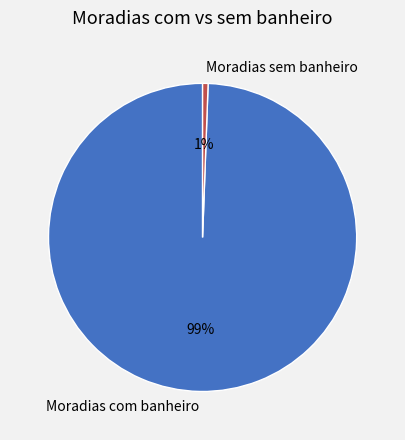

To the nearest percent, what percentage of the pie is Moradias com banheiro?

99%